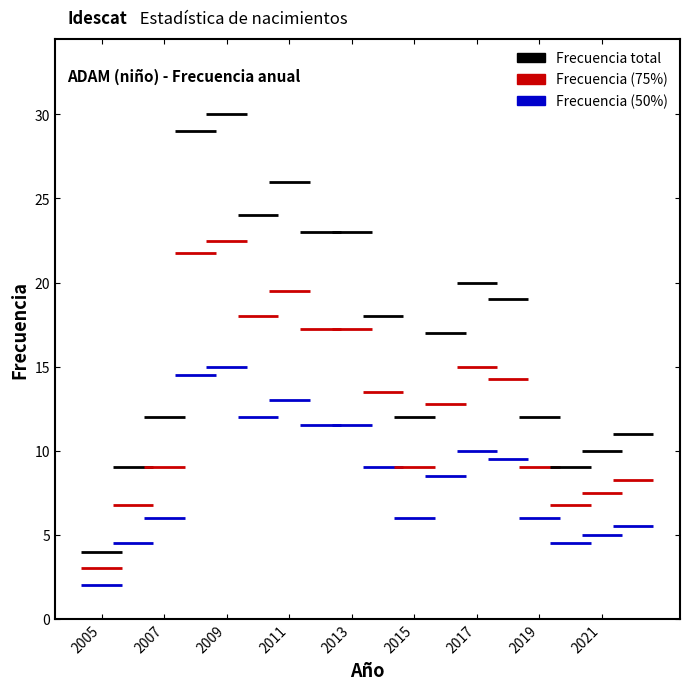

The chart shows a value of 32 at 2012. True or false?

False